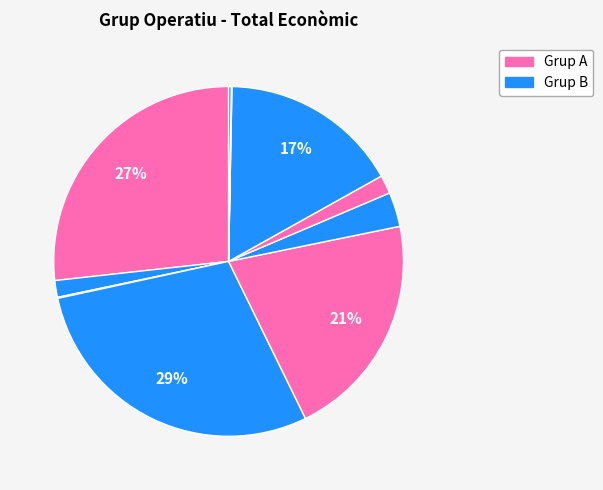

To the nearest percent, what is the difference between the largest and smallest slice percentages?

29%